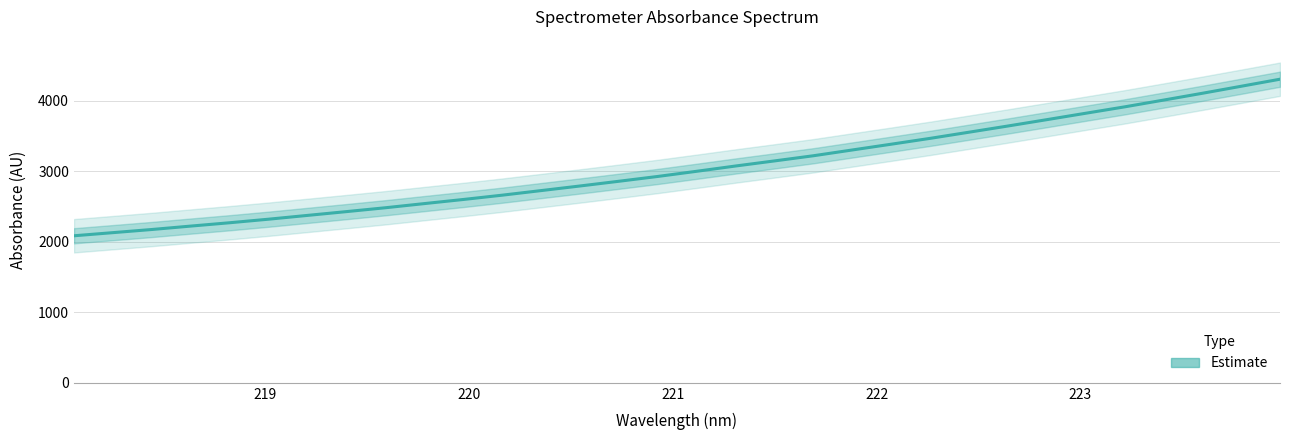

What is the sum of all values?

97470.0